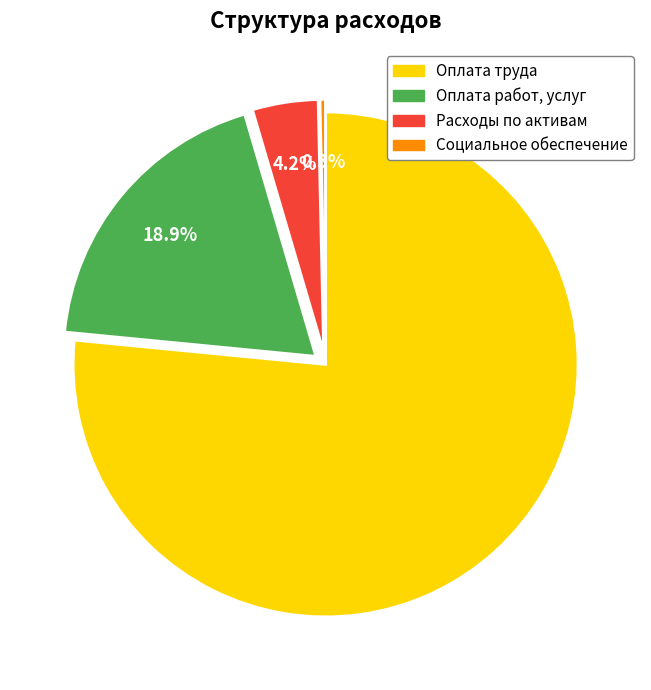

Does any single category account for the majority?

Yes